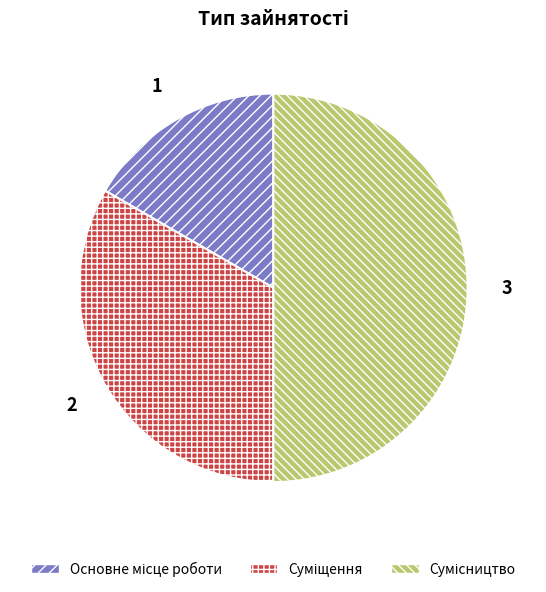

How many segments does this pie chart have?

3